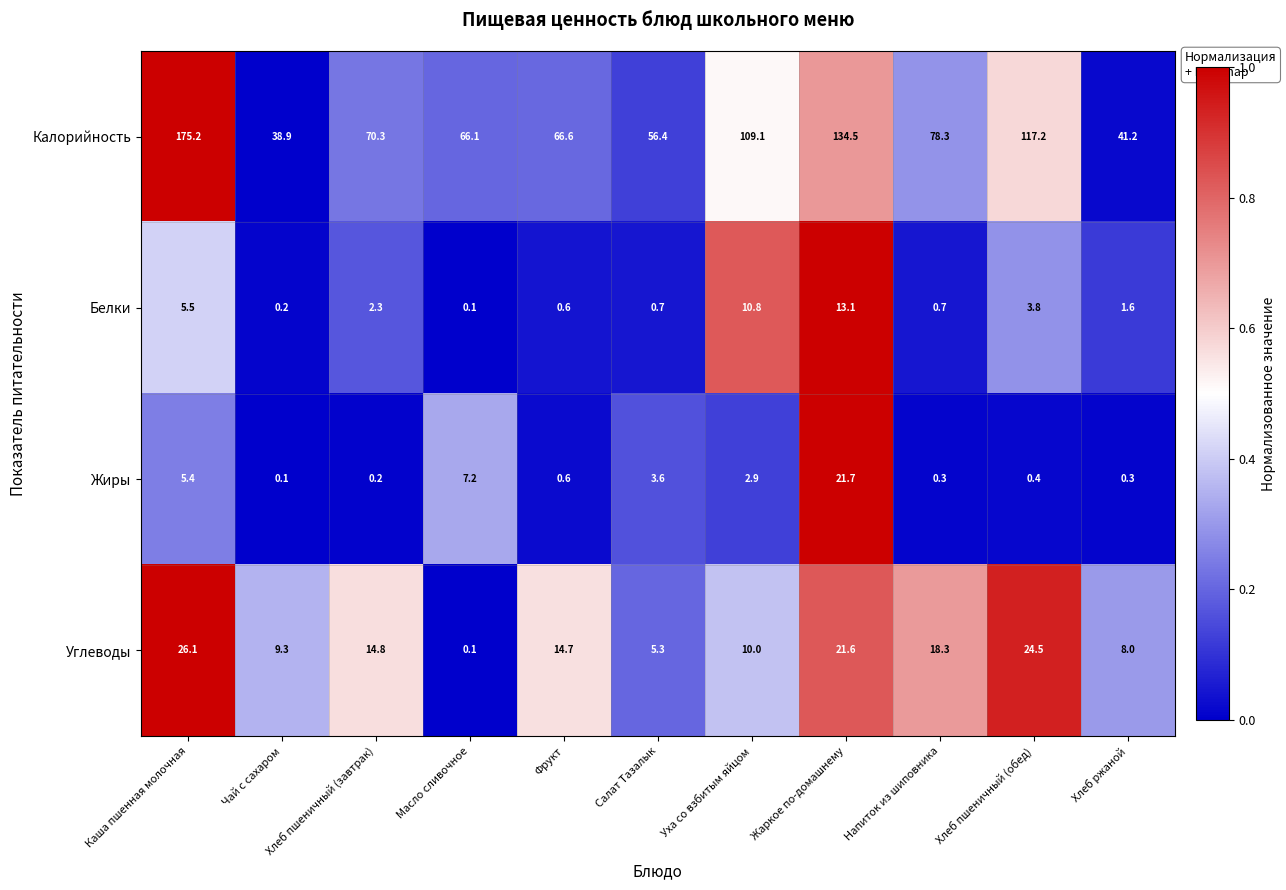

What is the total value across all series at Уха со взбитым яйцом?

132.8